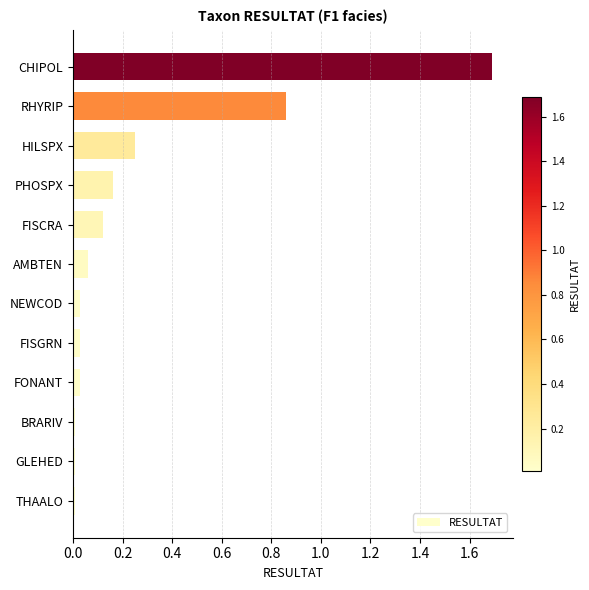

What is the greatest value displayed?

1.7